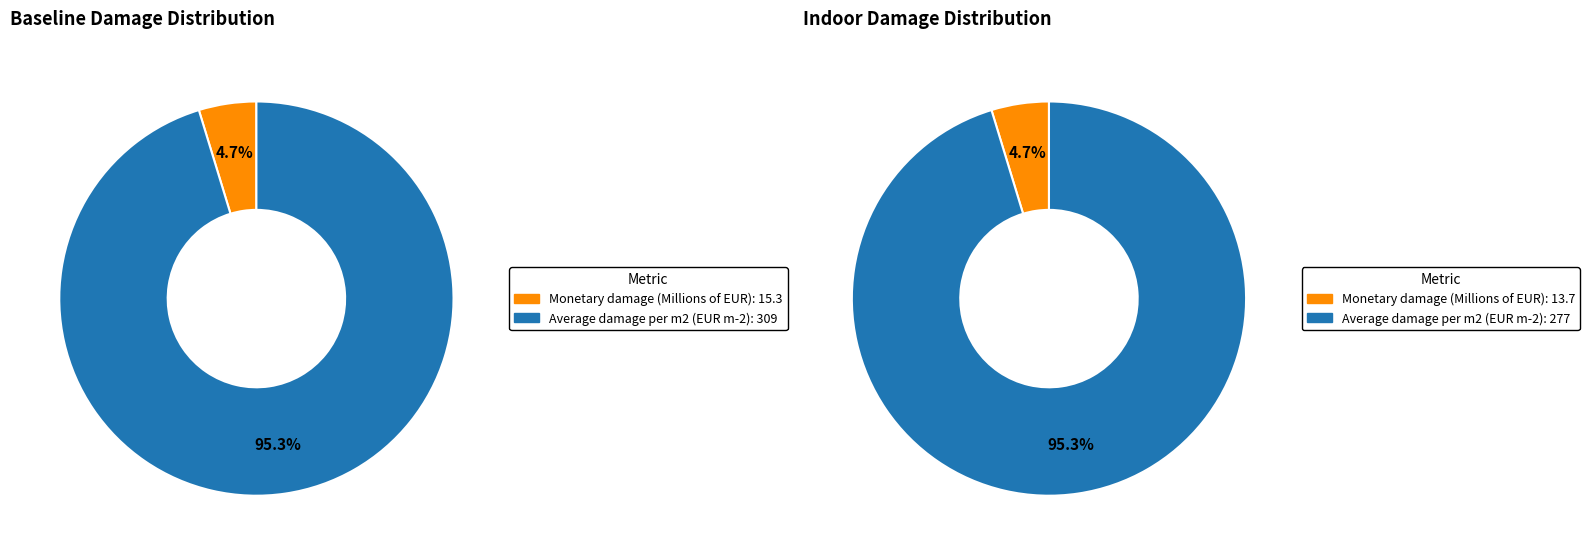

Combined, do baseline and indoor account for over 50%?

Yes